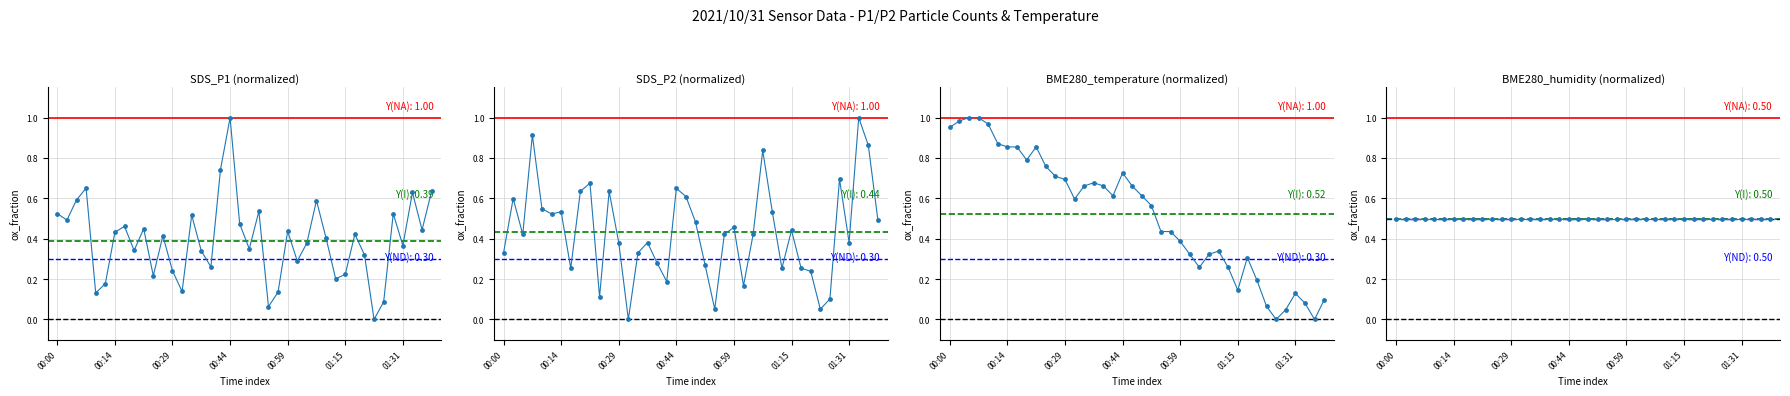

Which series reaches the minimum Y coordinate?

SDS_P1